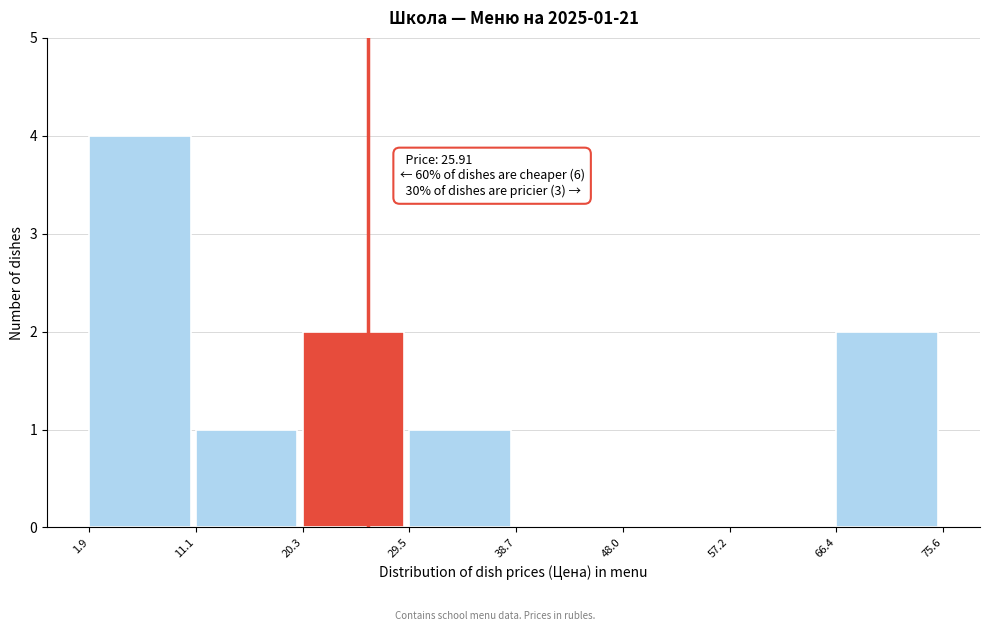

Over which range of the x-axis is the bar tallest?

1.9 to 11.1